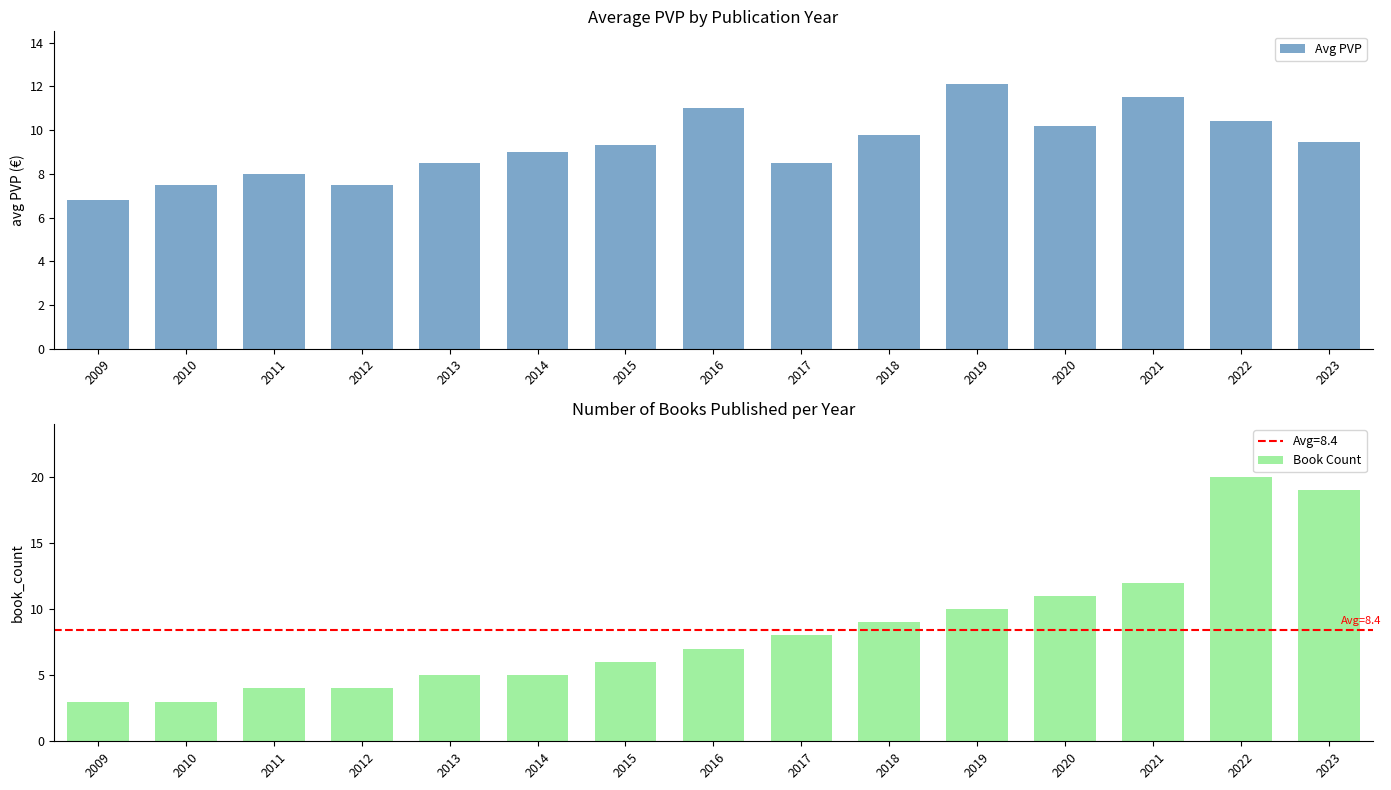

What is the sum of the Avg PVP values at 2010 and 2023?

17.0